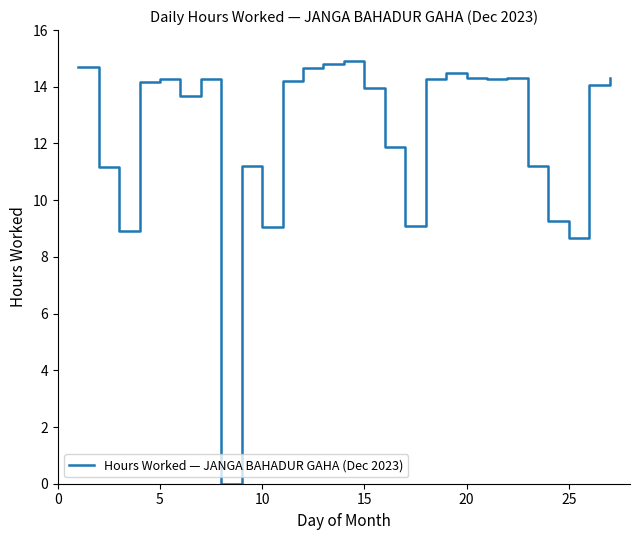

How many interior local valleys (lower than both neighbors) does the data have?

7